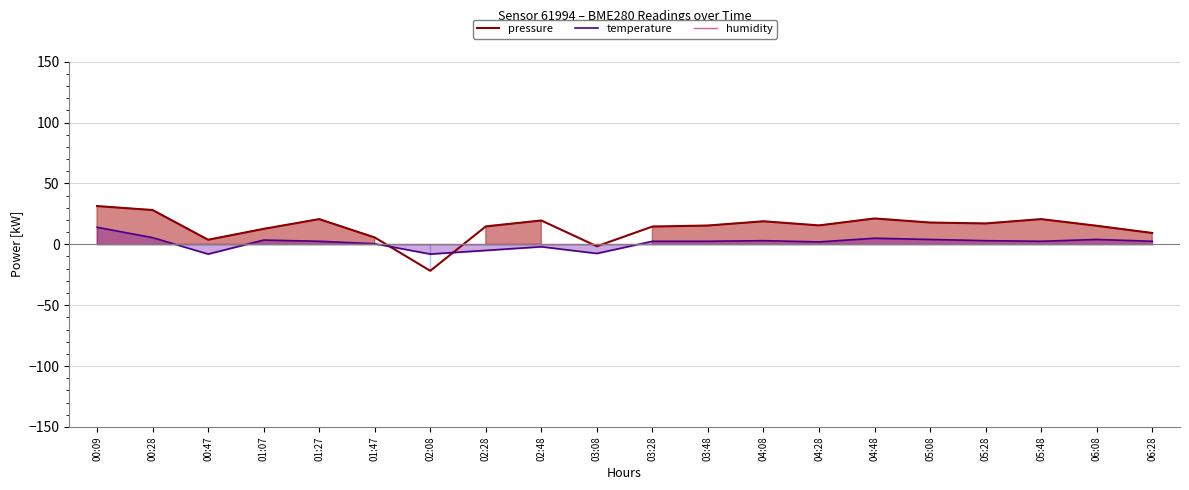

How many lines are shown in the chart?

3